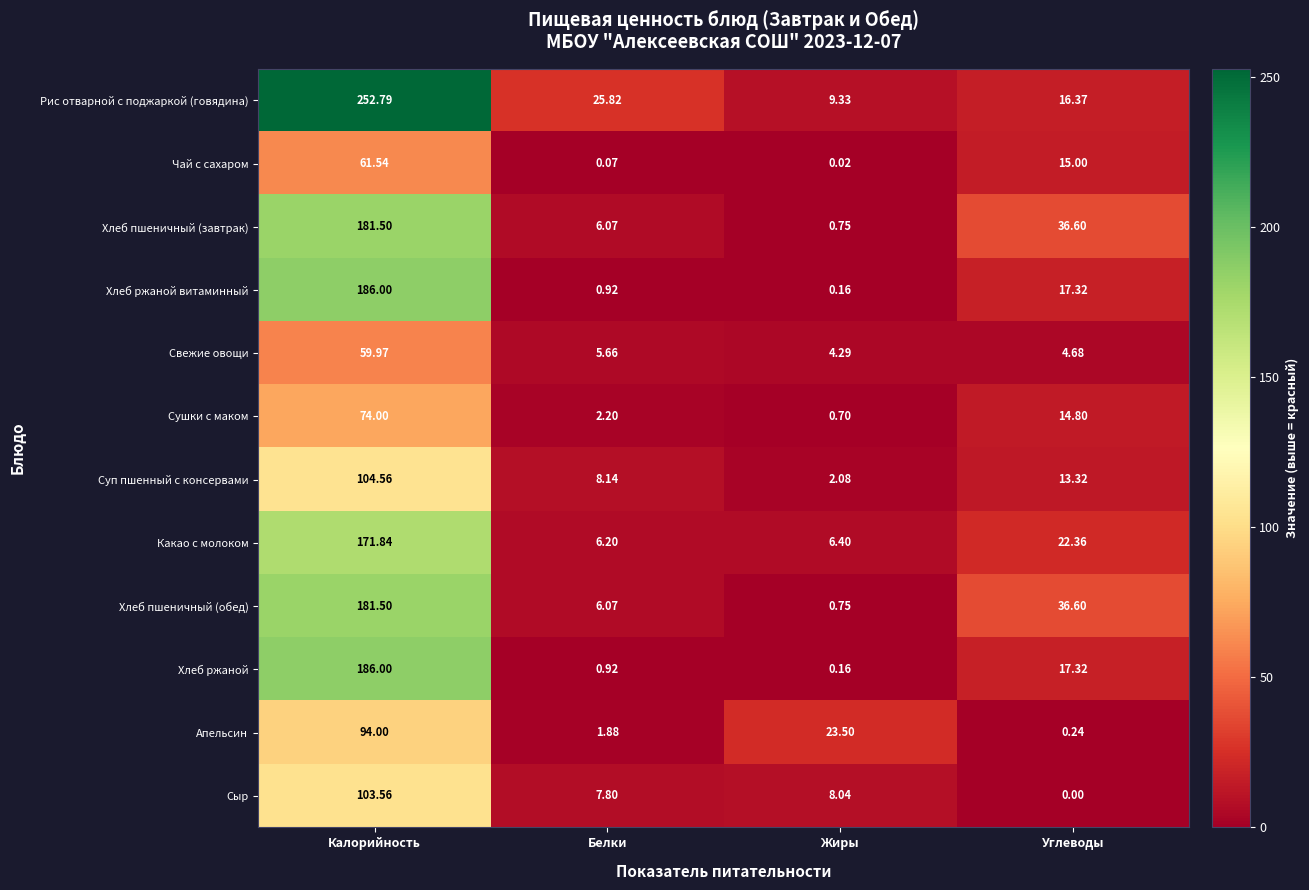

Where does the Апельсин series first go above 23?

Калорийность